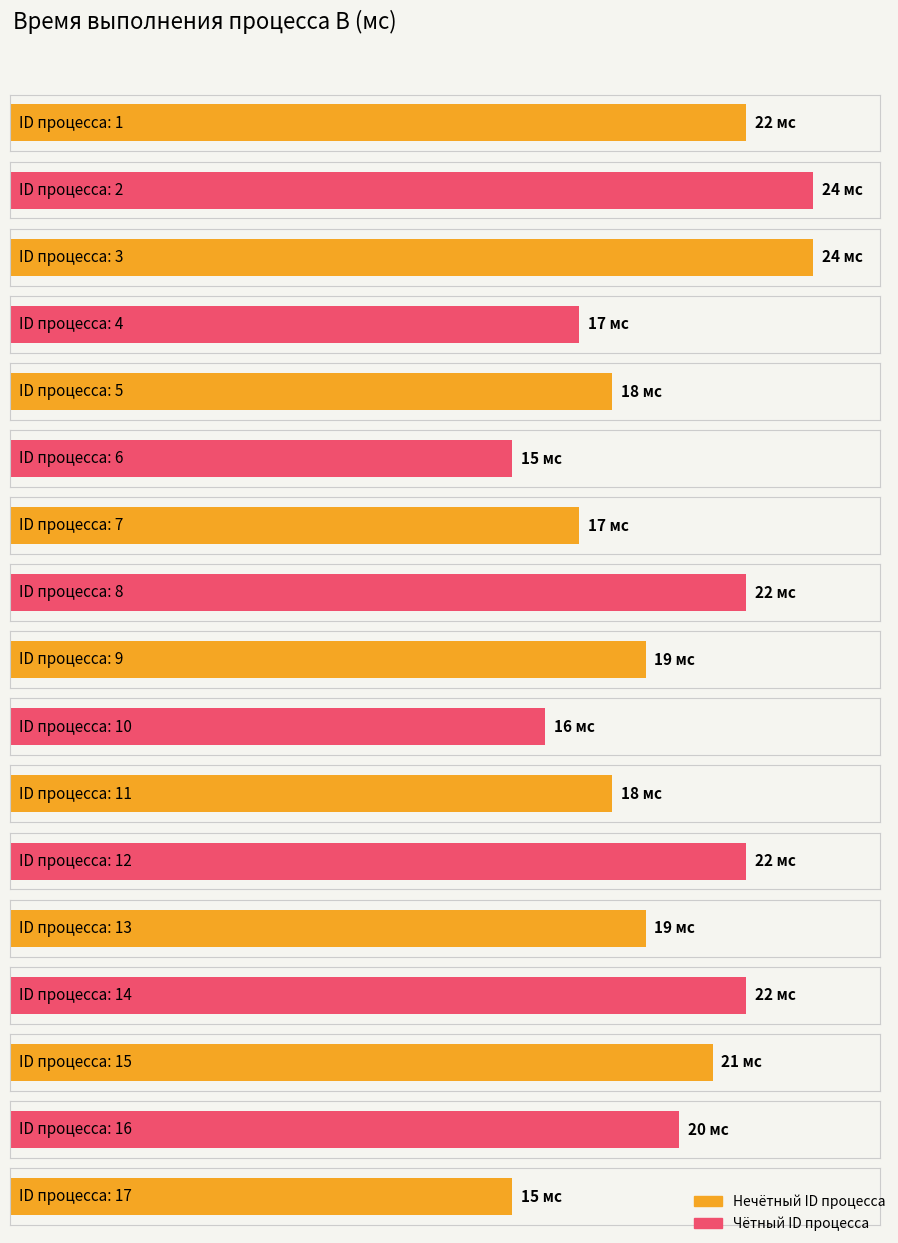

Does the chart contain any negative values?

No